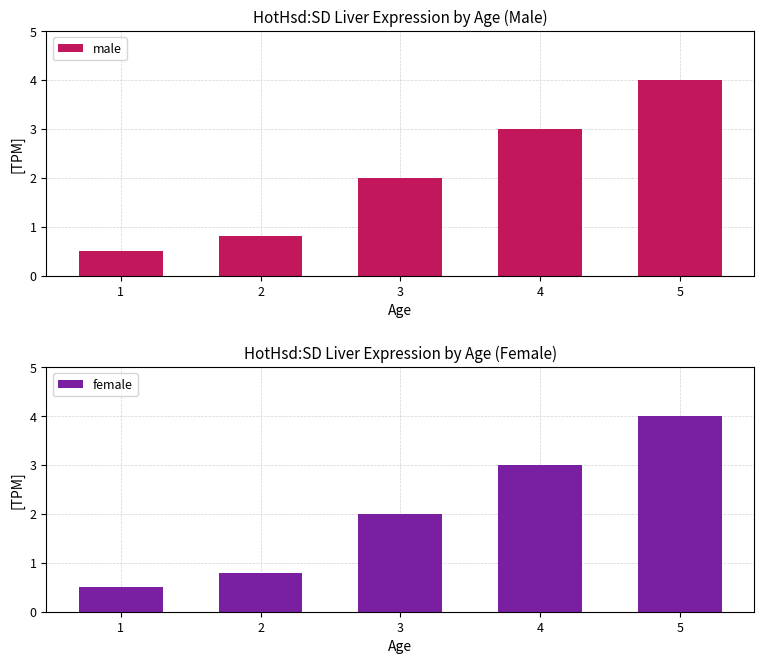

Which series has the largest total across all categories?

male